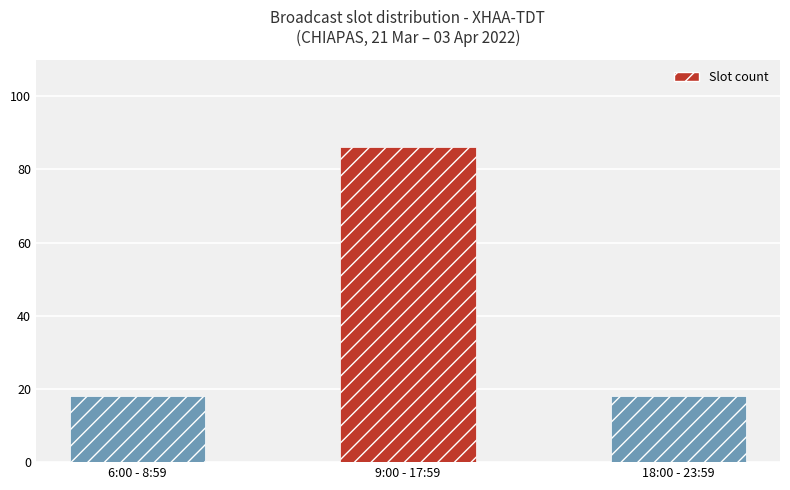

What is the difference between the maximum and minimum values?

68